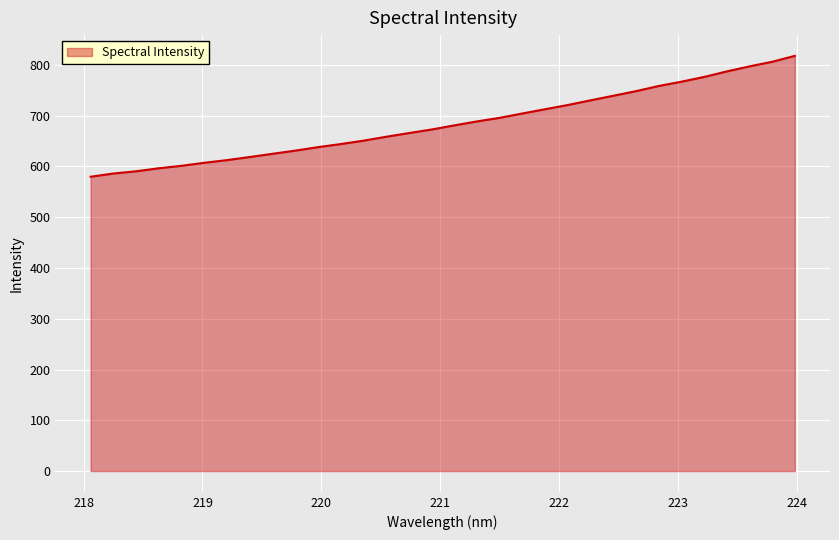

What is the difference between the maximum and minimum values?

238.0